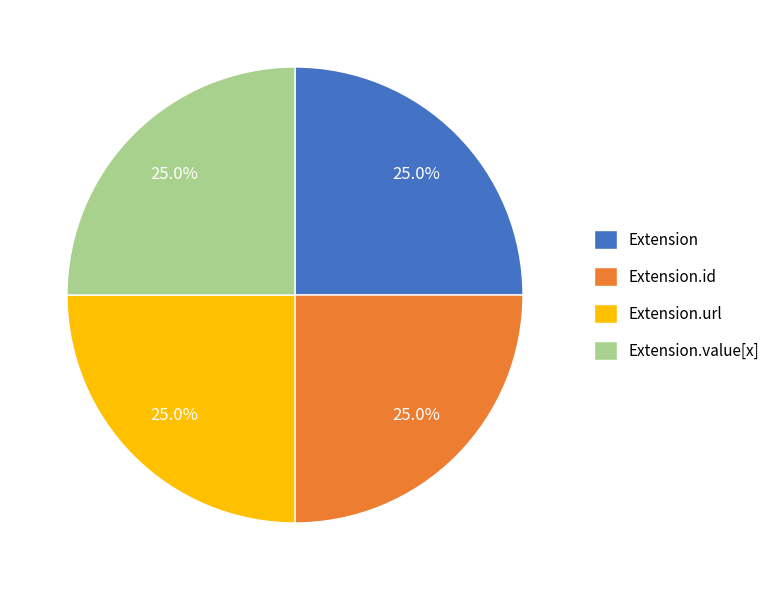

What percentage do Extension.id and Extension.value[x] together represent?

50.0%